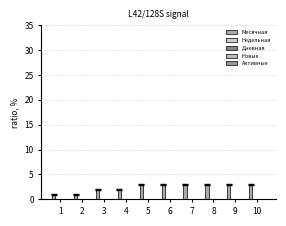

Are the bars horizontal?

No